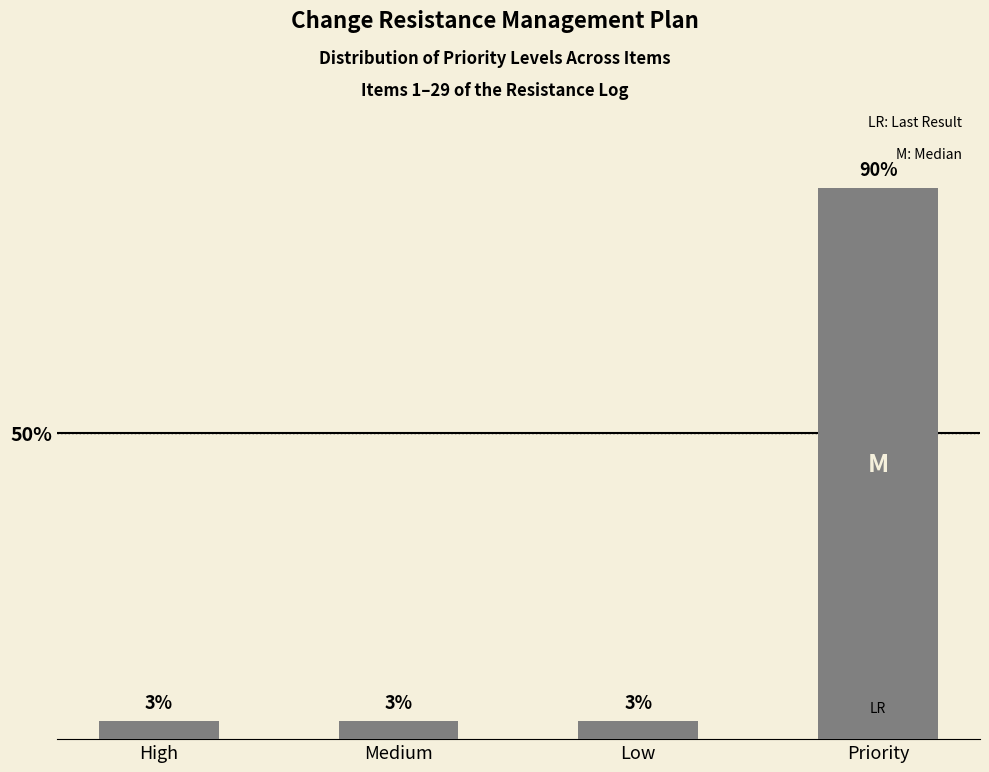

What is the label of the 3rd bar from the right?

Medium